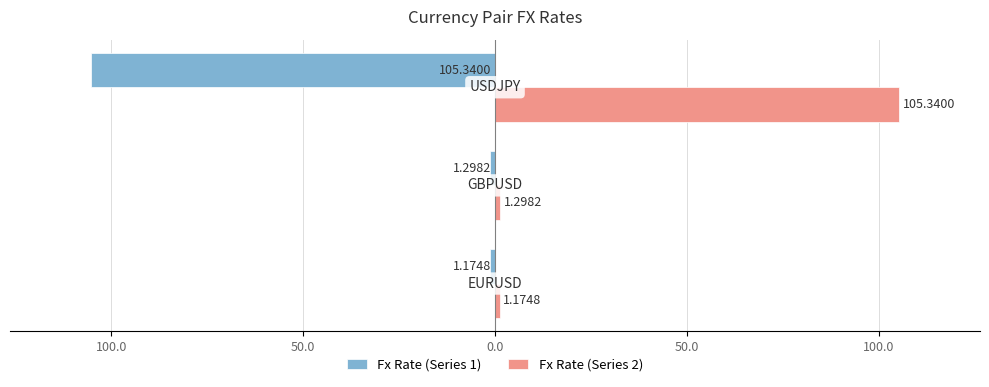

What are all the series names shown in the legend?

Fx Rate (Series 1), Fx Rate (Series 2)